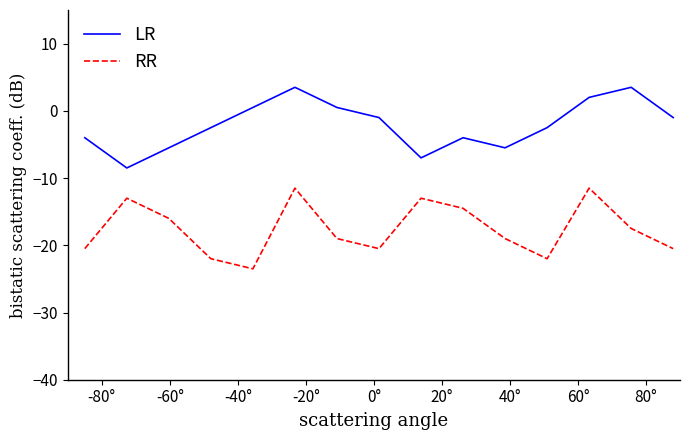

What is the difference between the maximum and minimum values in the LR series?

12.0